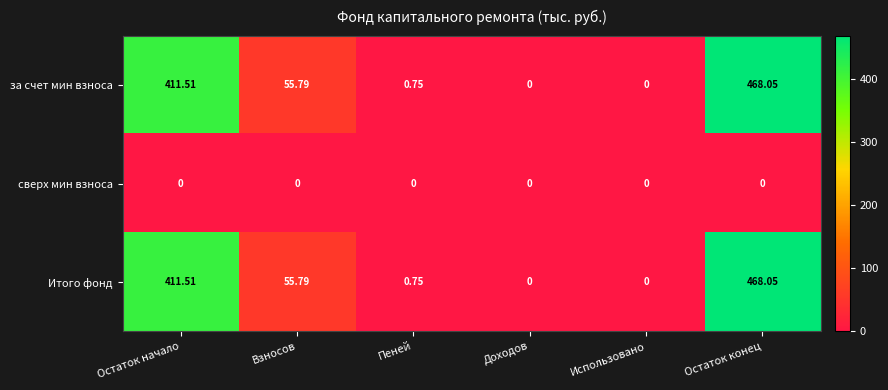

At how many categories does at least one series exceed 49?

3